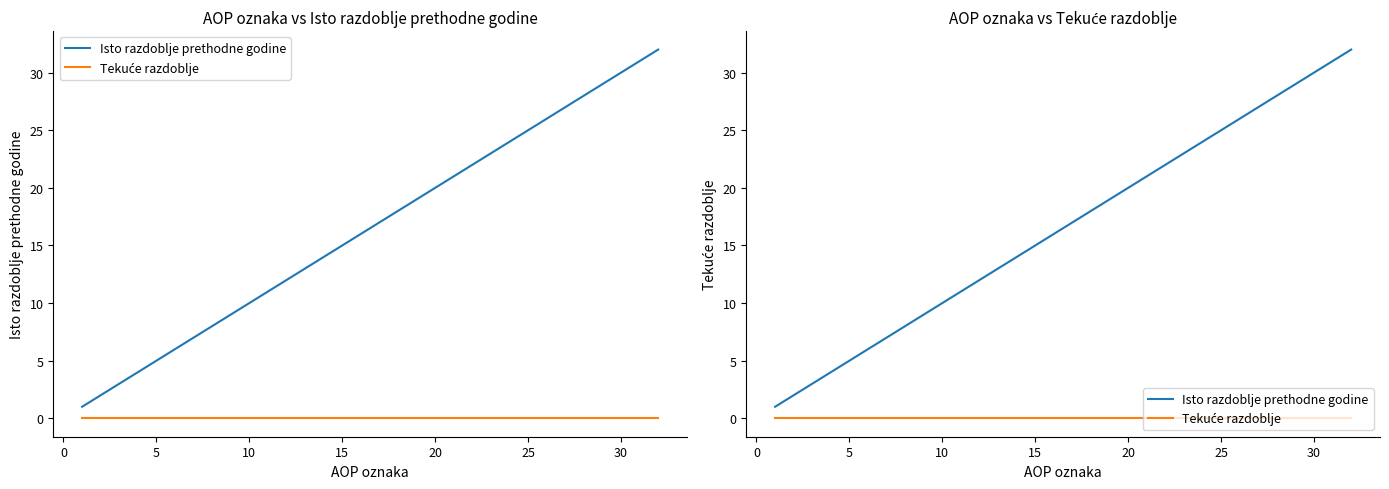

What is the average value of the Isto razdoblje prethodne godine series?

16